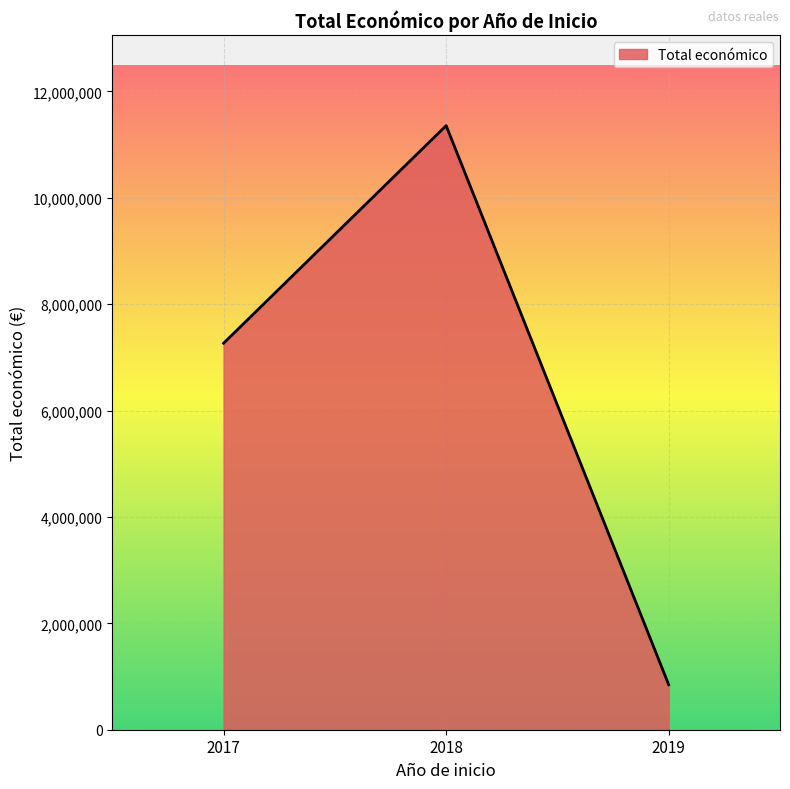

What is the change in value from 2017 to 2019?

-6420378